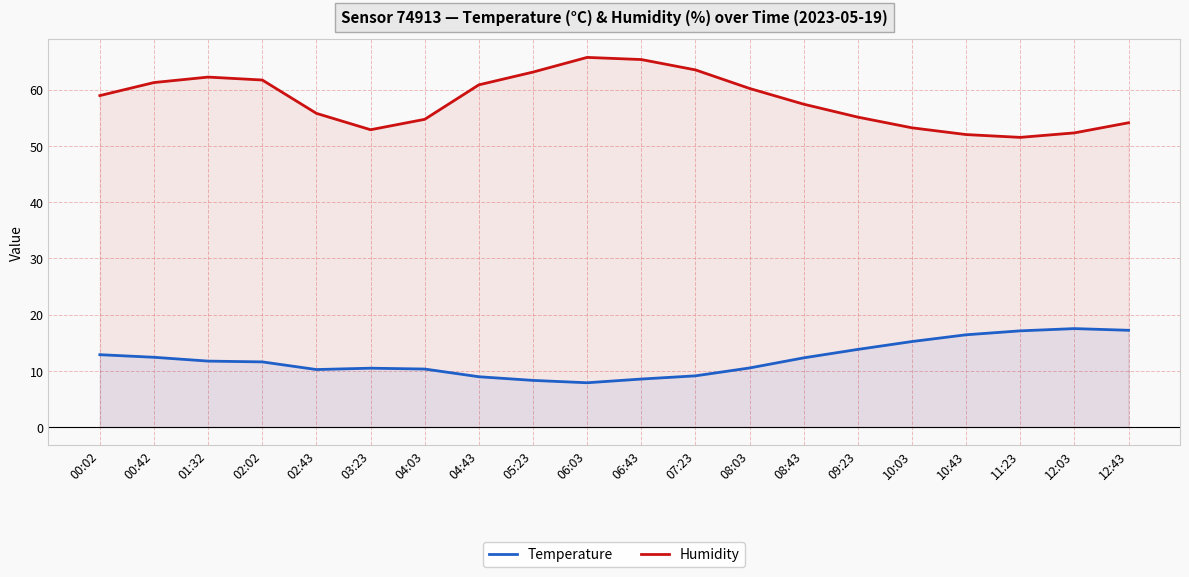

What is the value of the Humidity point at the 14th from the left?

57.4